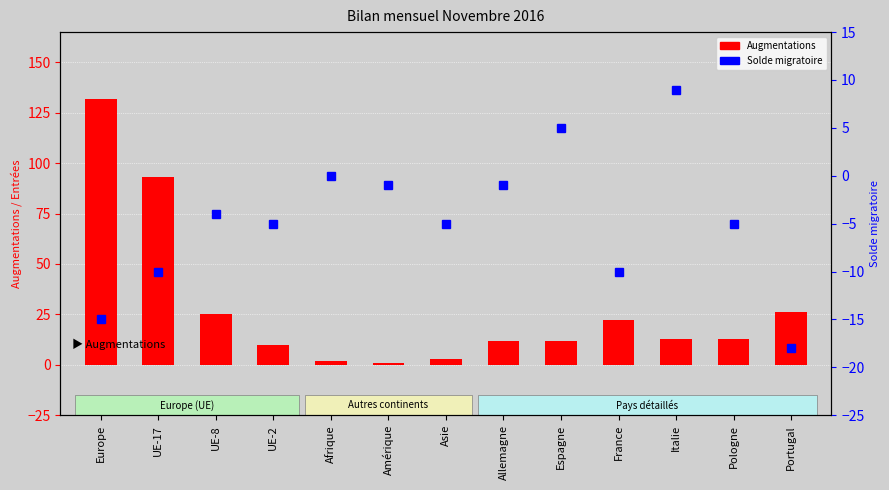

What is the greatest value displayed?

132